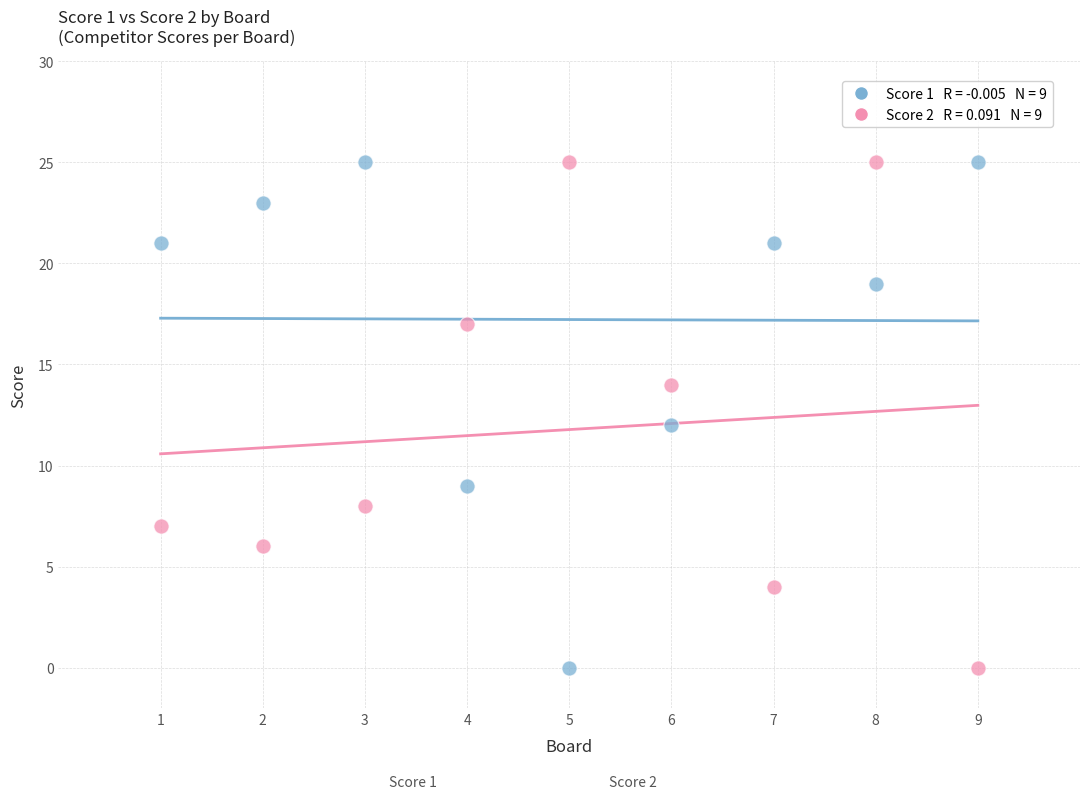

Across all data points, what is the range of Y values (max minus min)?

25